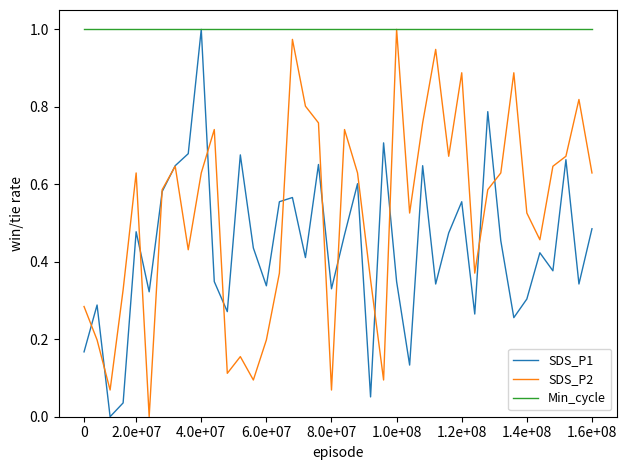

Which series has the largest total across all categories?

Min_cycle